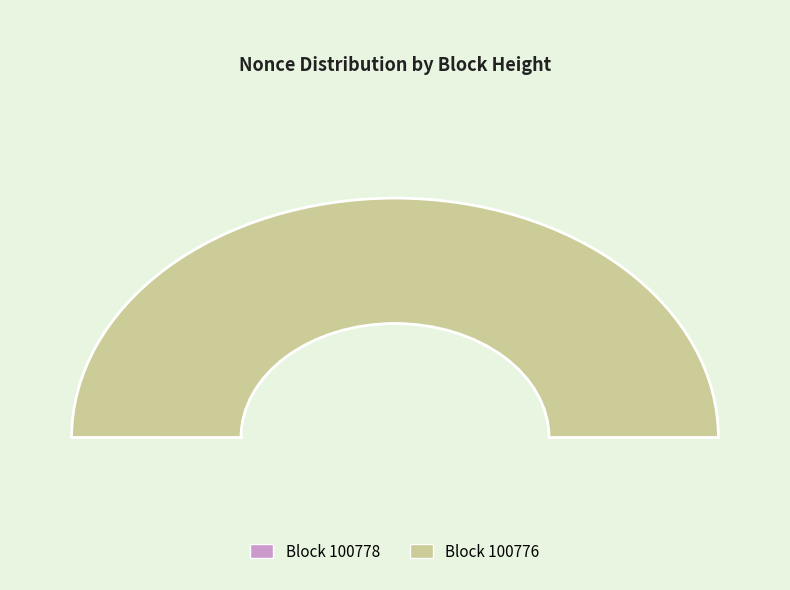

True or false: 100776 accounts for 45% of the total.

False